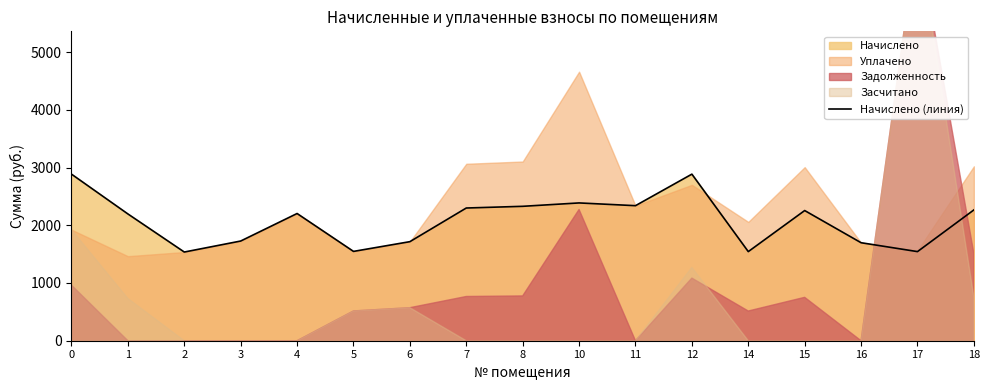

Reading left to right, what are all the values shown in this chart?

2885.1	2195.9	1536.1	1726.7	2203.3	1547.0	1715.7	2298.6	2327.9	2386.6	2338.9	2885.1	1543.4	2254.6	1697.4	1543.4	2265.6